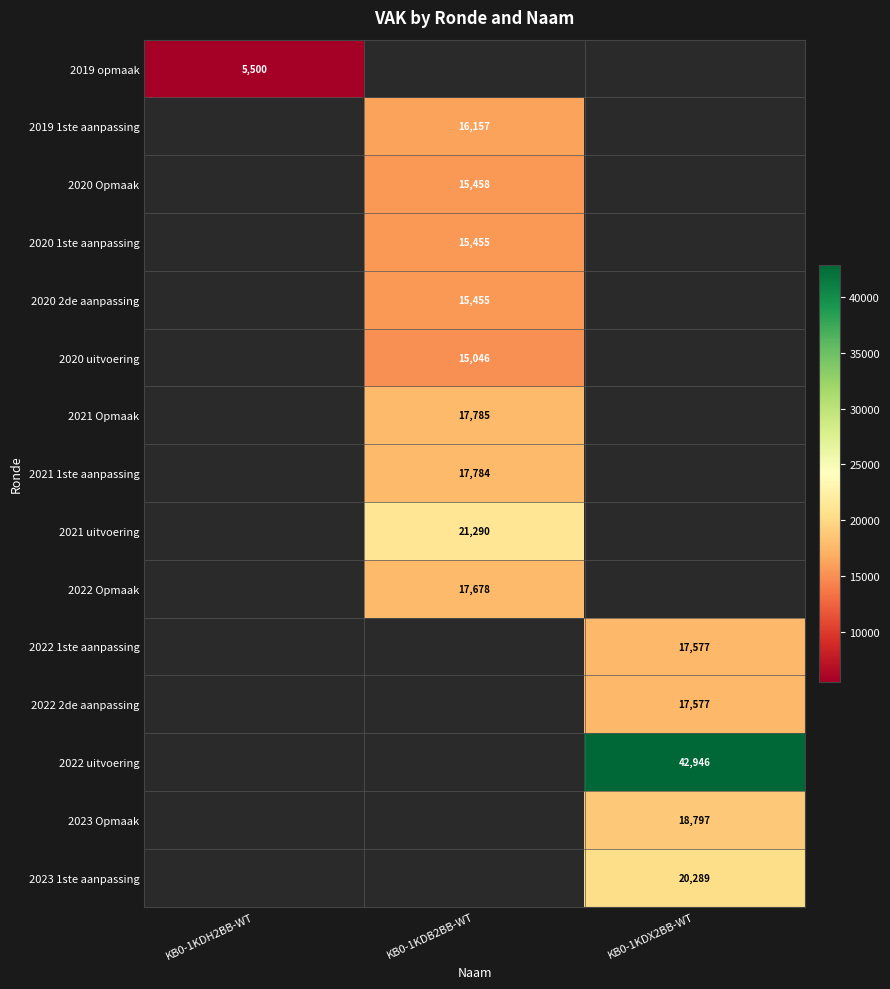

What is the smallest value displayed?

5500.0